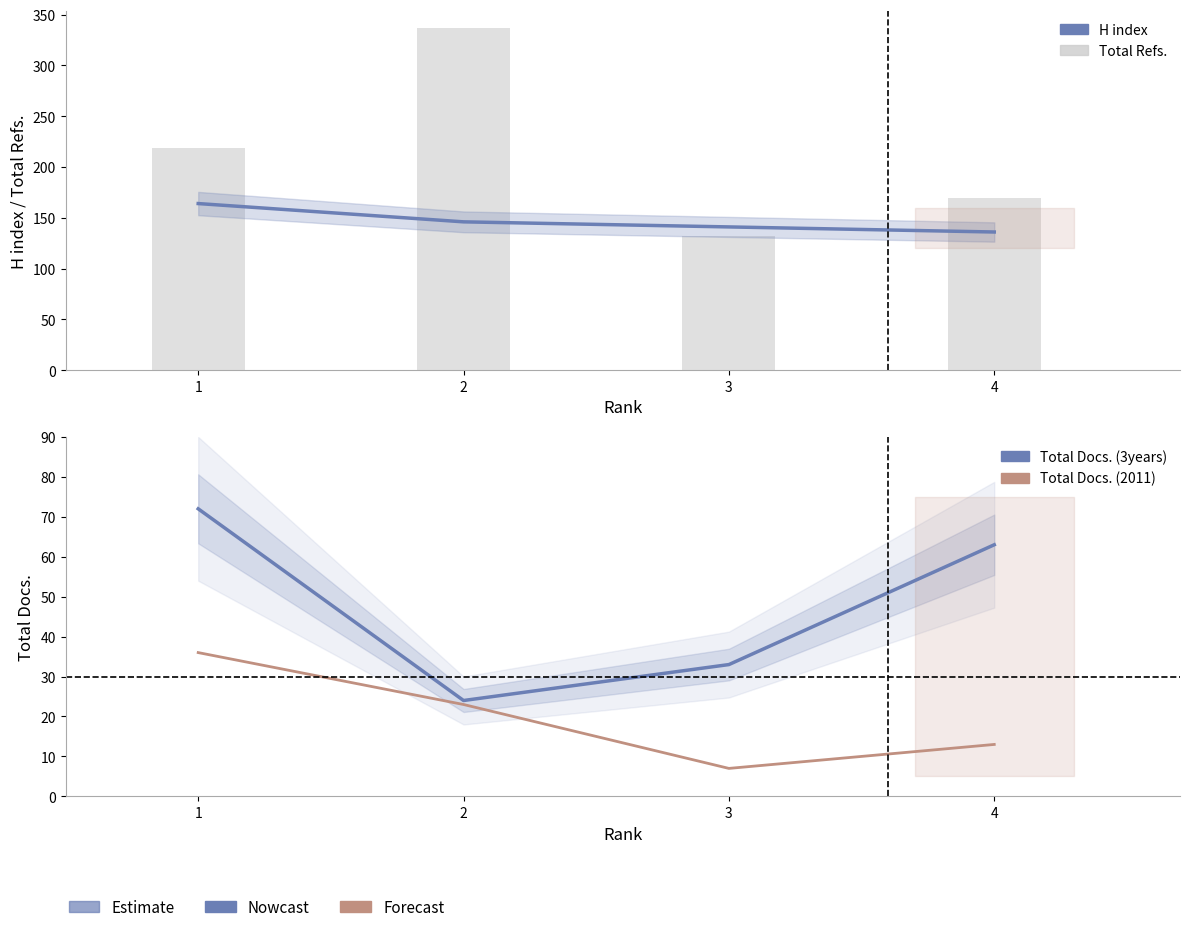

Between 3 and 4, which series saw the biggest shift?

Total Refs.